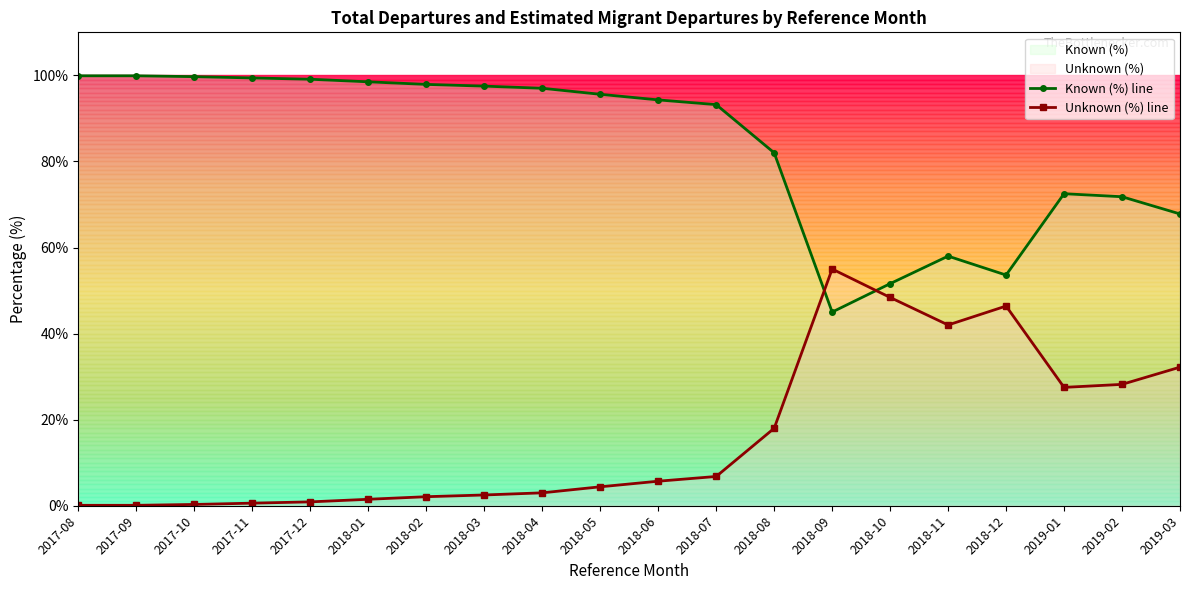

Which series has the widest spread of values?

Known (%) line